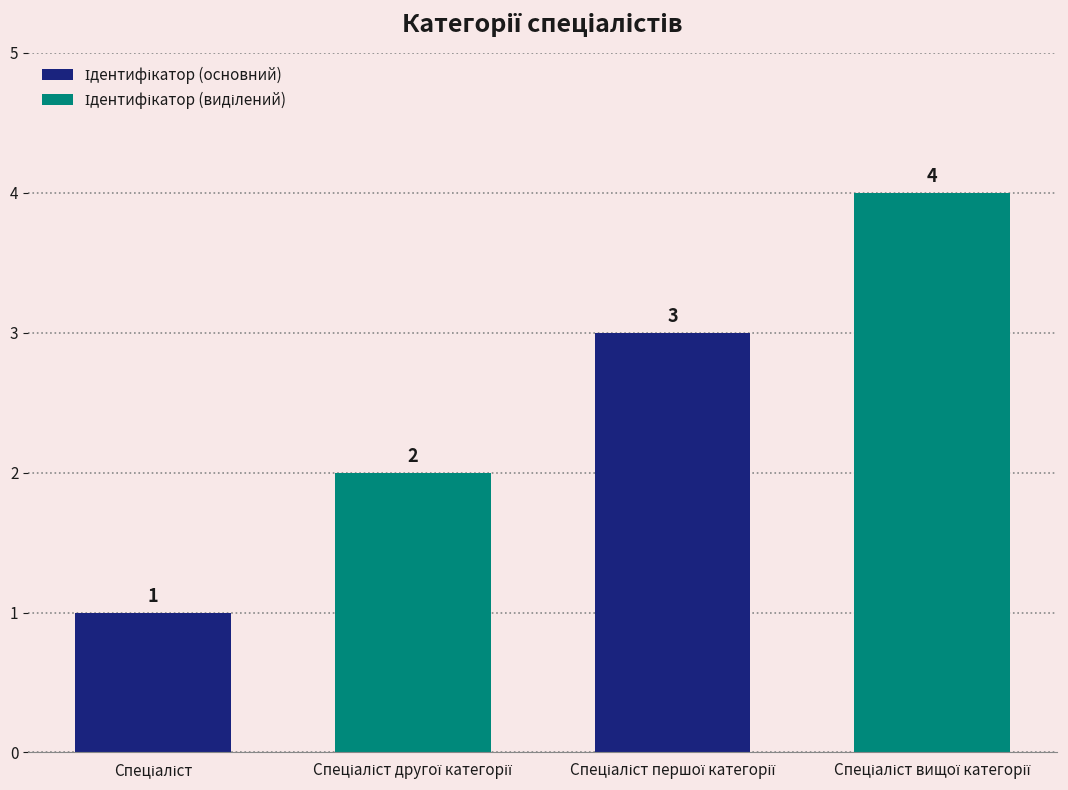

Which series has the largest total across all categories?

Ідентифікатор (виділений)